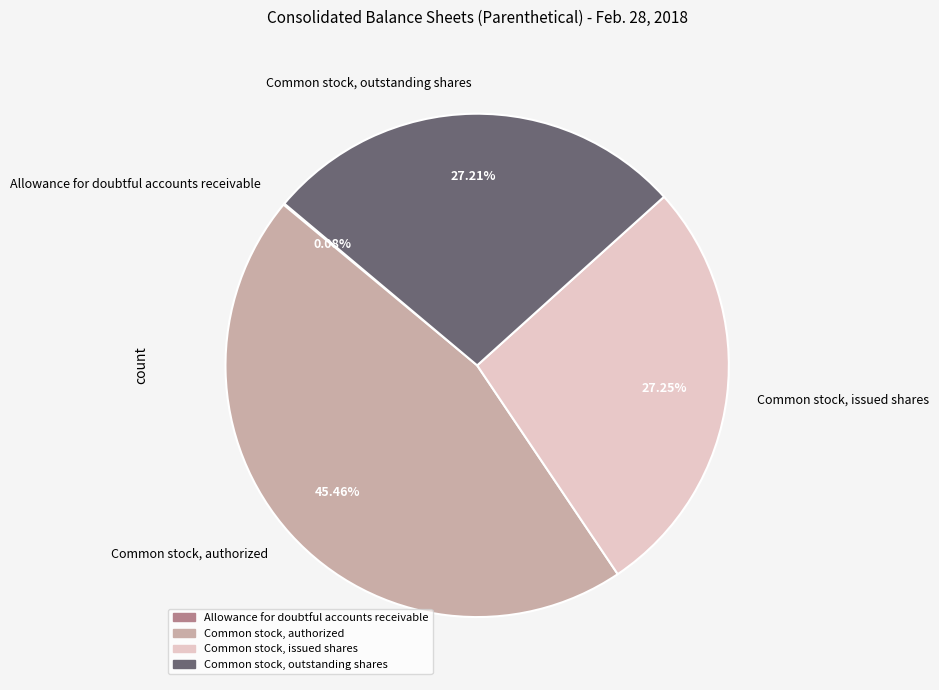

Which category has the biggest portion of the pie?

Common stock, authorized